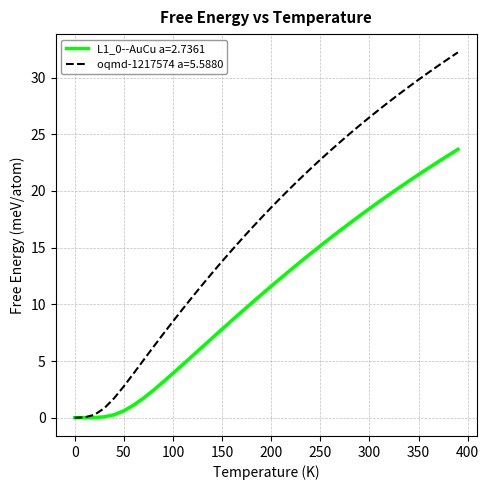

What is the maximum value for oqmd-1217574 a=5.5880?

32.2